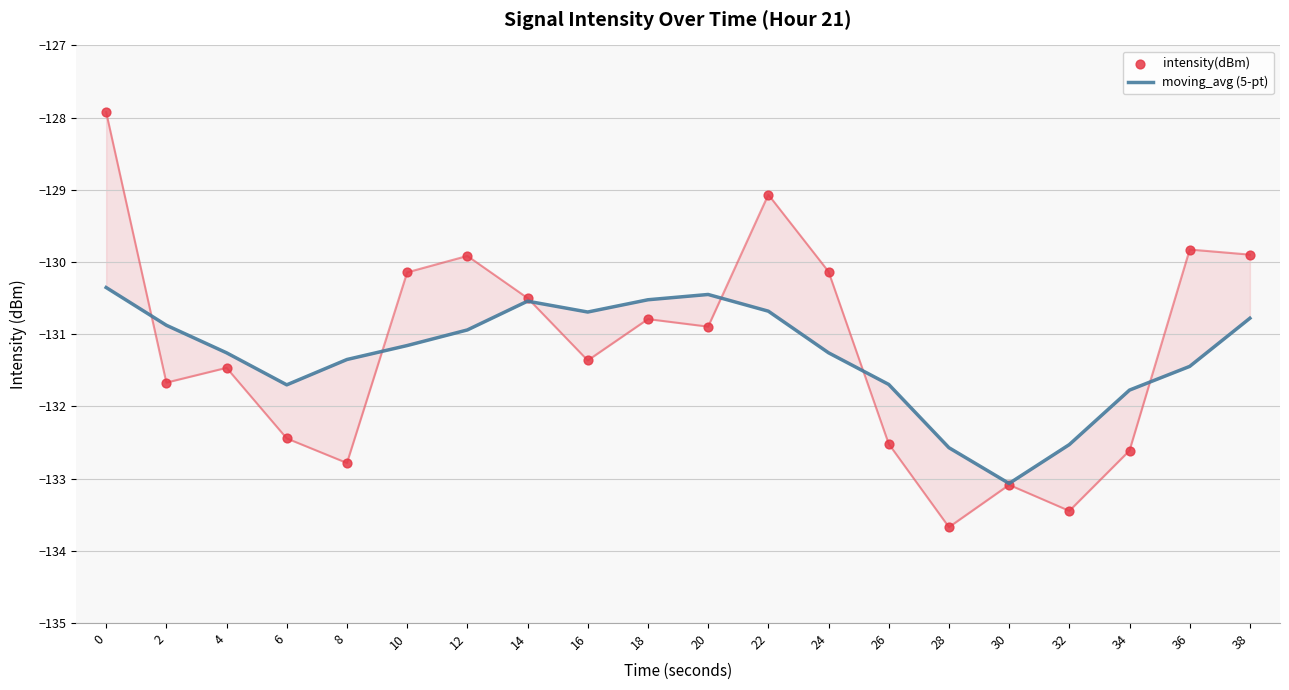

At how many categories does at least one series exceed -132?

17